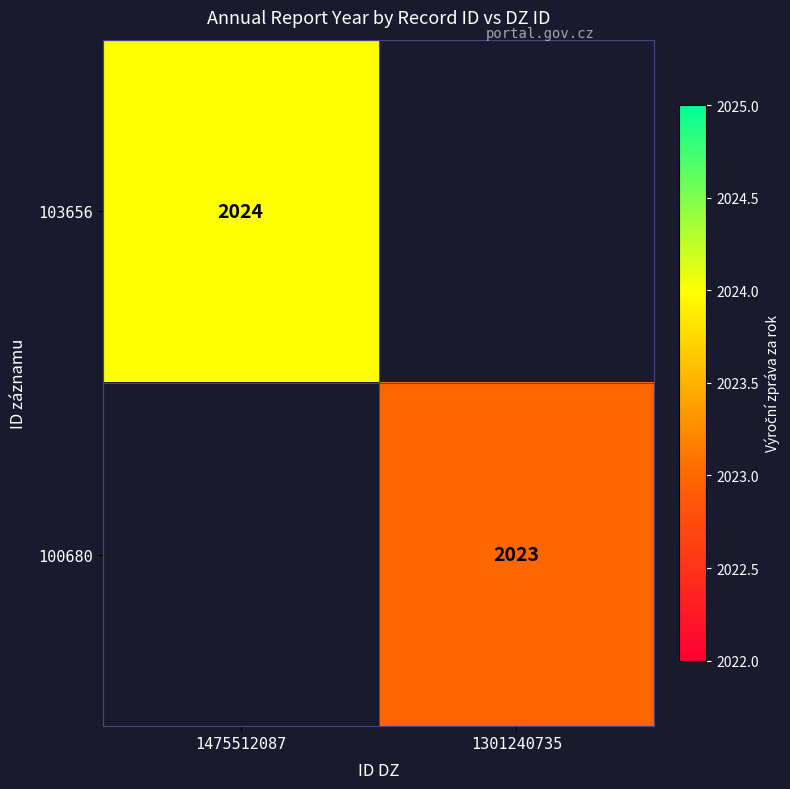

At how many categories does at least one series exceed 2023?

1